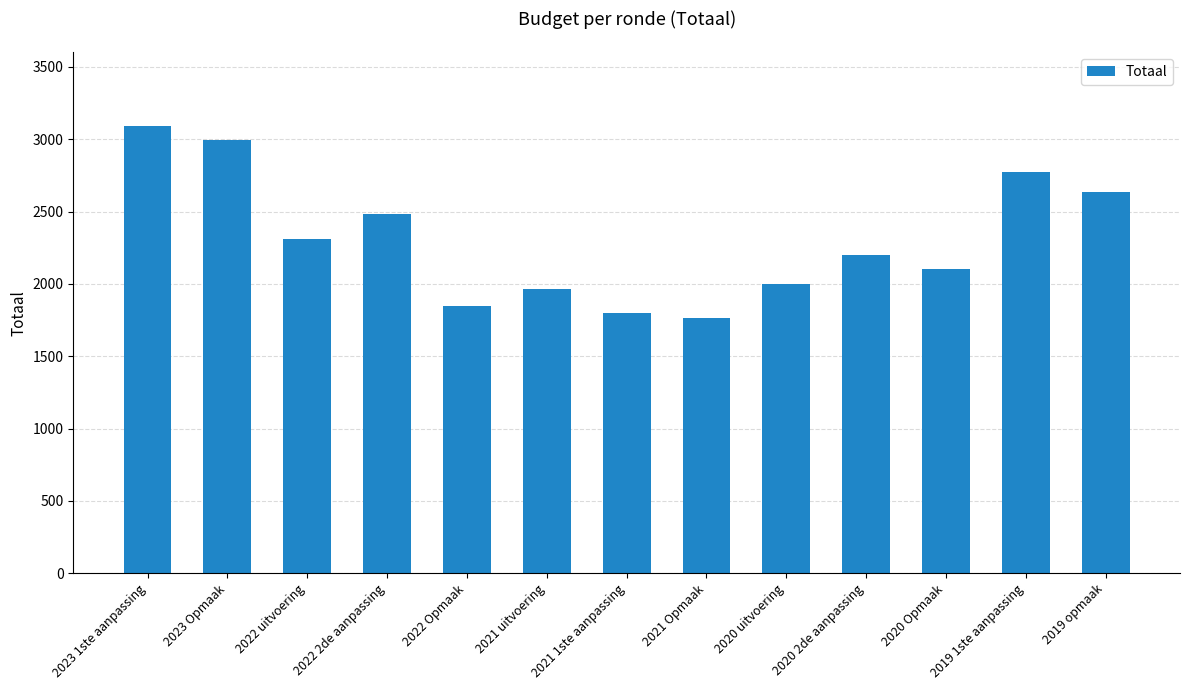

What is the label of the 9th bar from the right?

2022 Opmaak